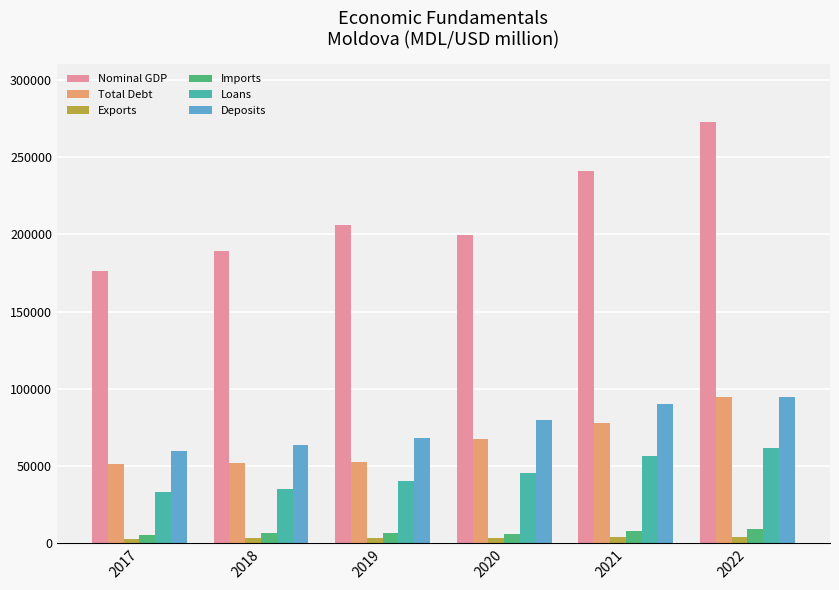

Which series has the largest total across all categories?

Nominal GDP